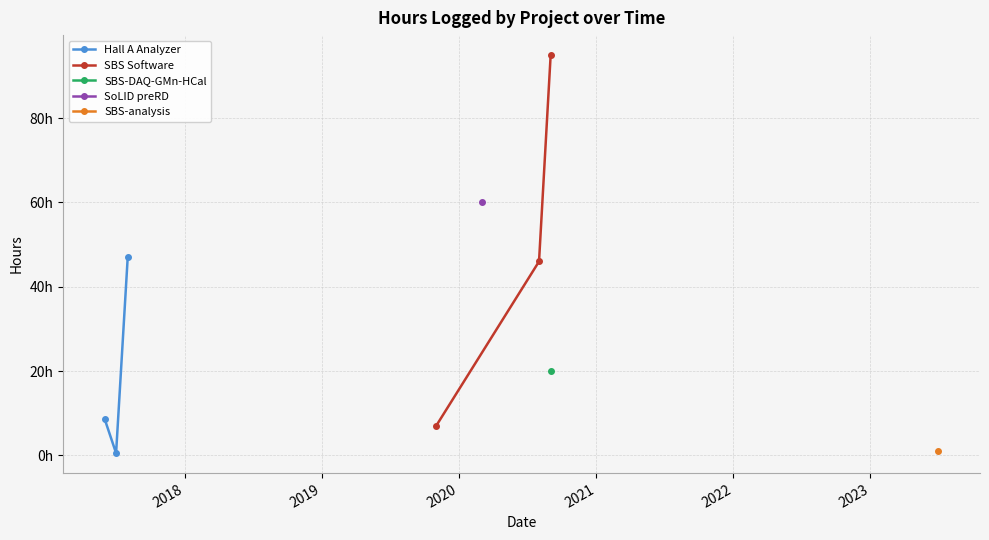

What is the value of the SBS Software point at the 3rd from the left?

95.0